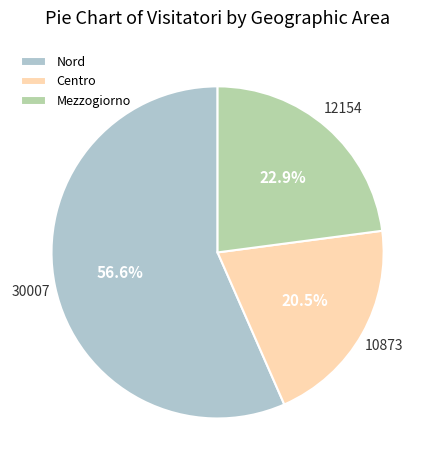

Rank the categories by value from lowest to highest.

Centro, Mezzogiorno, Nord